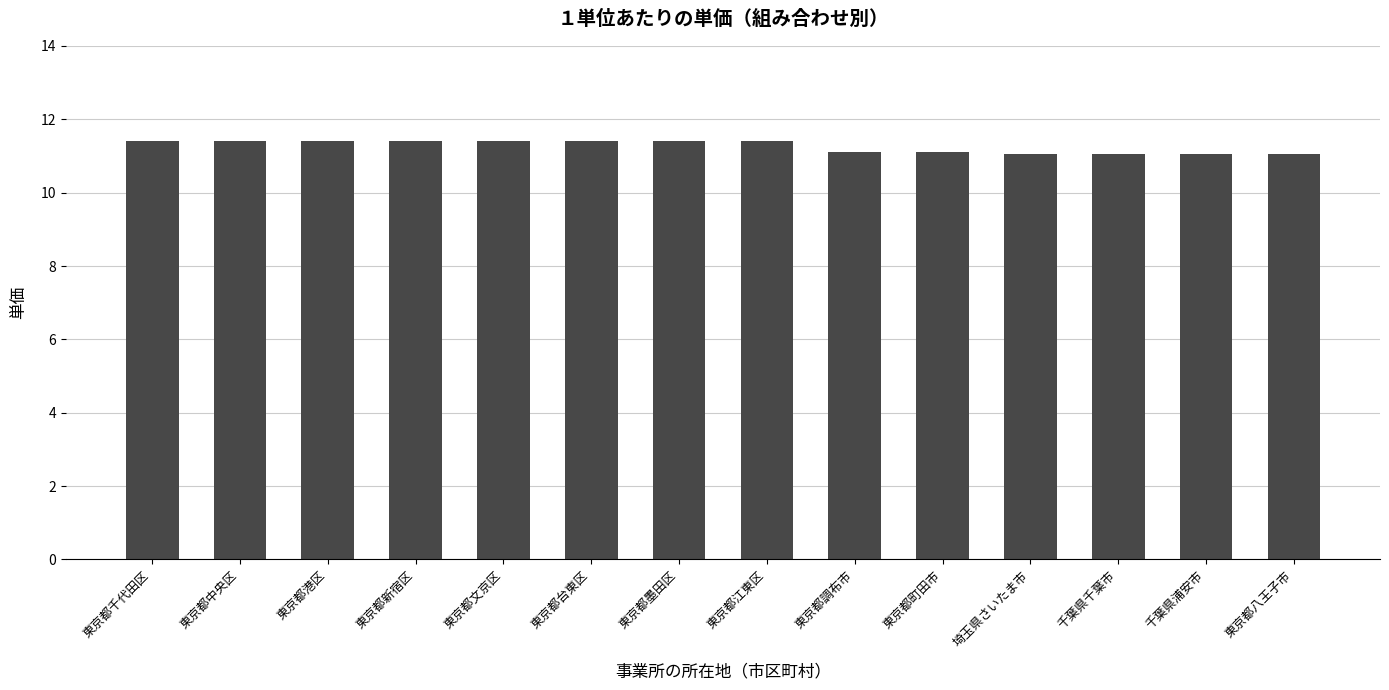

Read the value at 東京都中央区.

11.4